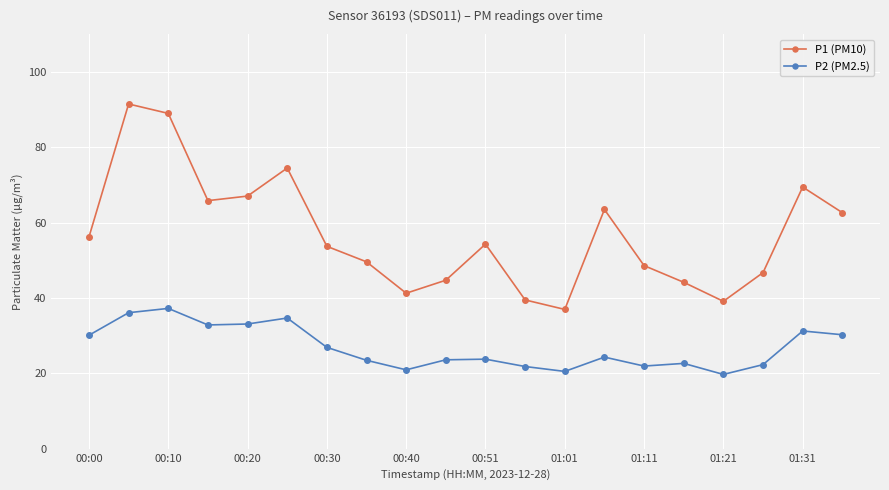

How many distinct data groups are displayed?

2